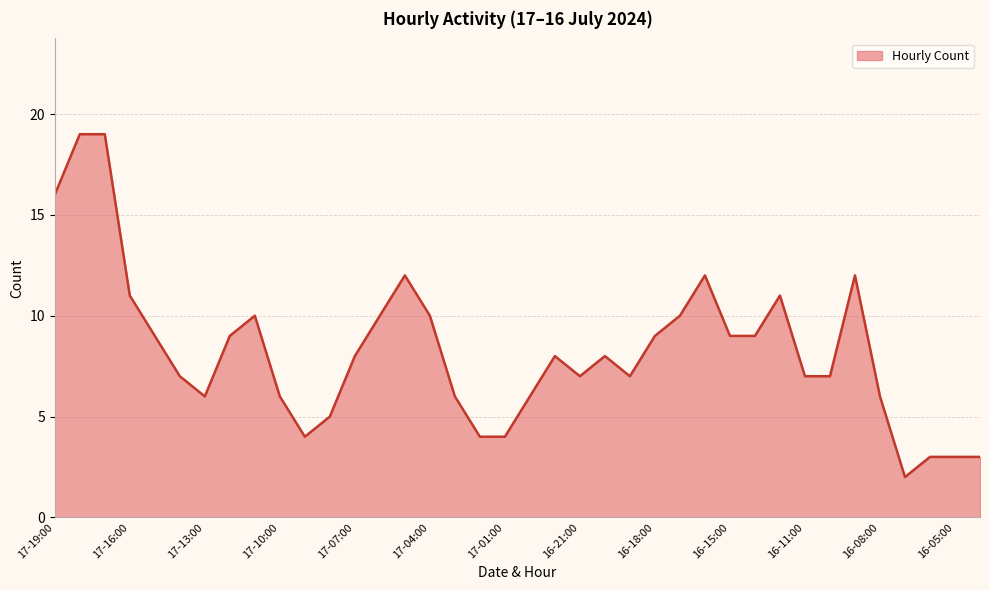

What is the greatest value displayed?

19